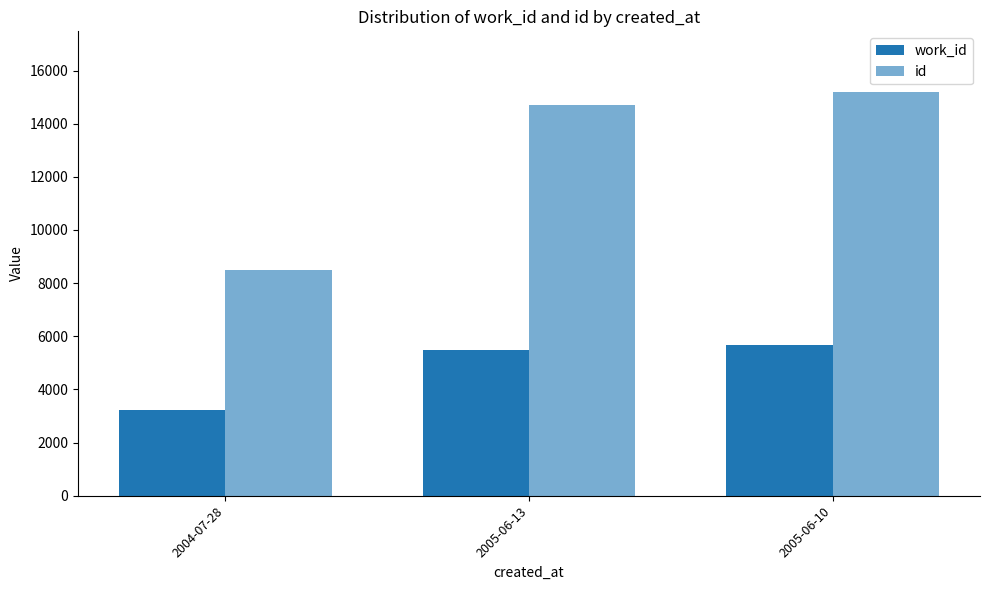

Between 2005-06-13 and 2004-07-28, which is larger?

2005-06-13